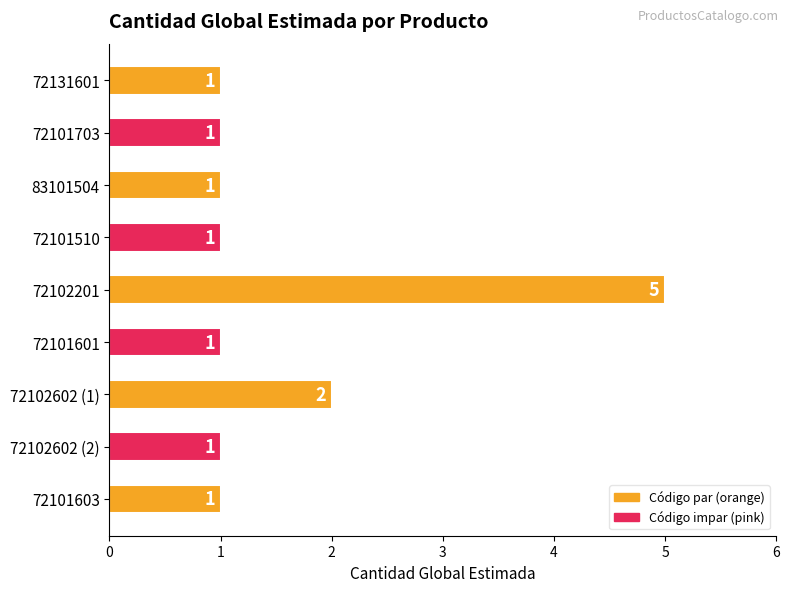

Are the bars grouped side by side (vs. stacked)?

No